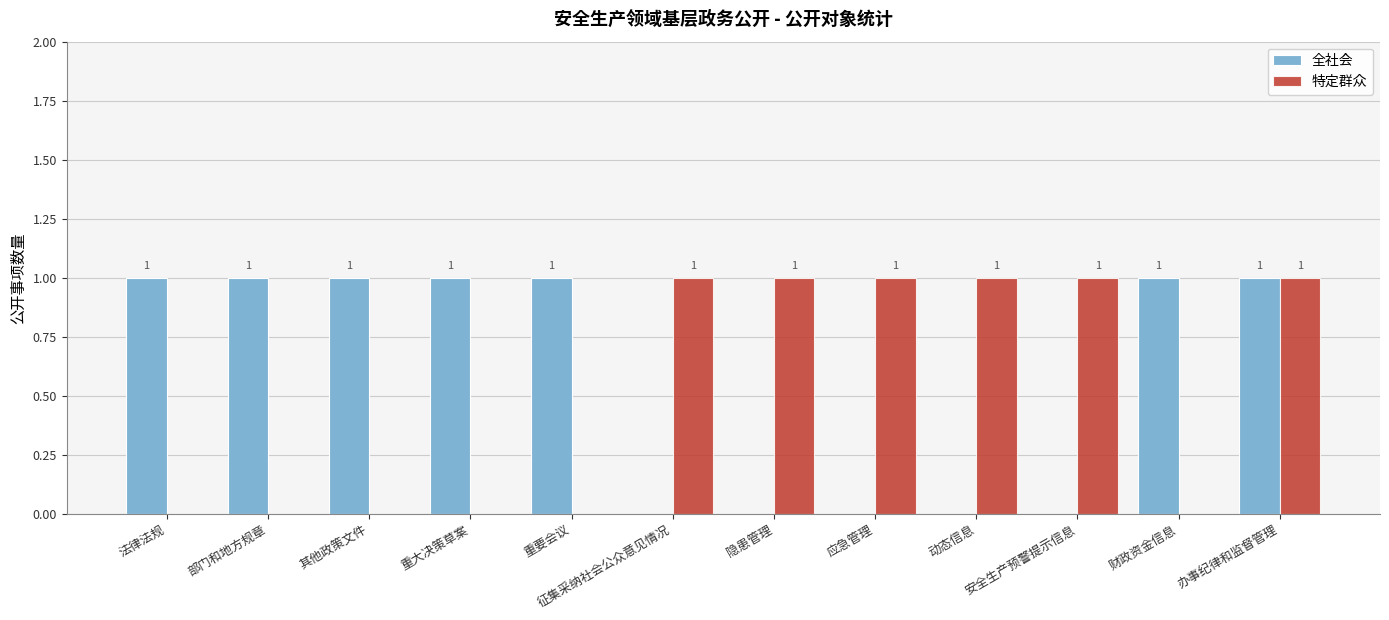

What is the sum of all 特定群众 values?

6